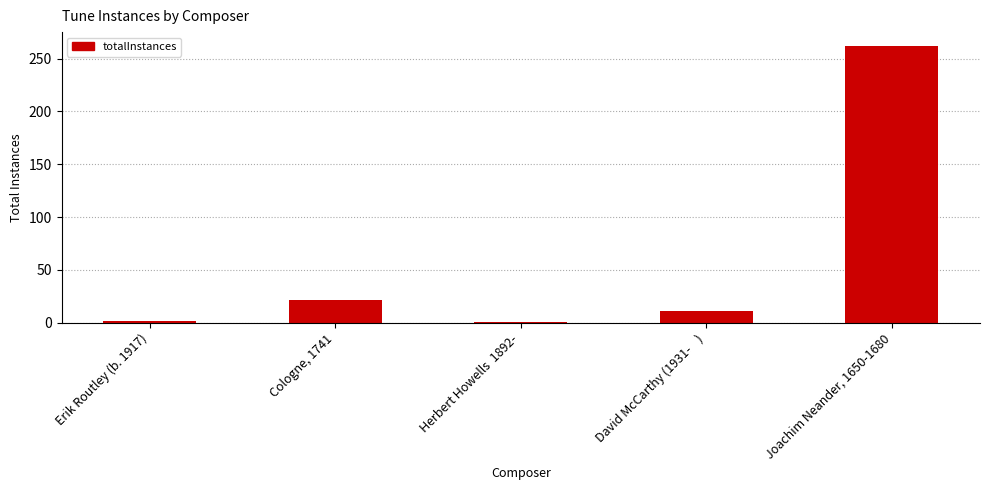

What is the maximum value shown in the chart?

262